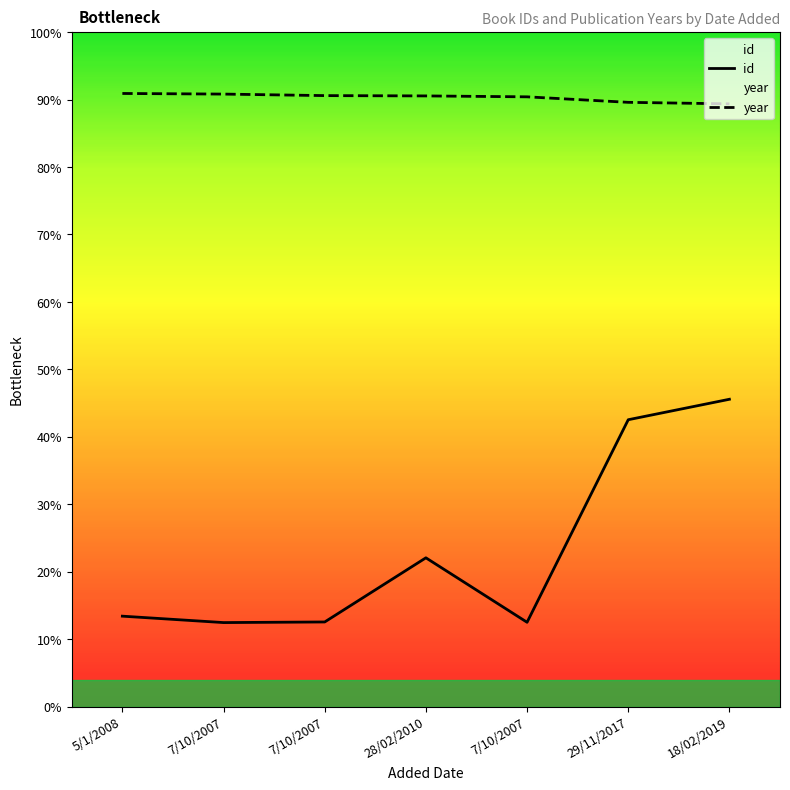

True or false: year and id cross at least once.

False